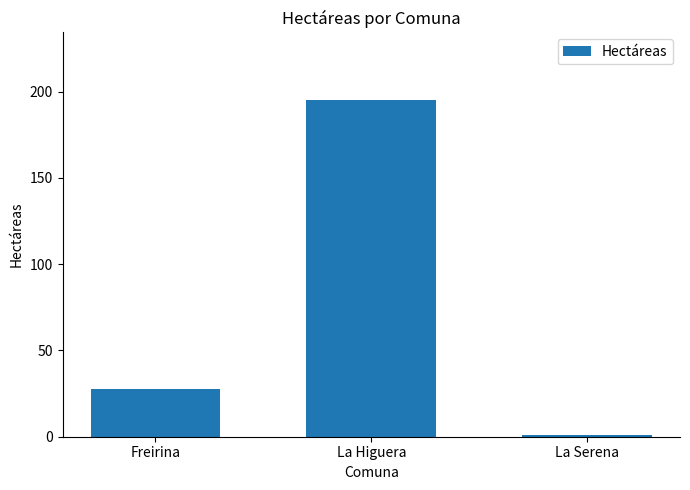

List the labels in order of value, smallest first.

La Serena, Freirina, La Higuera